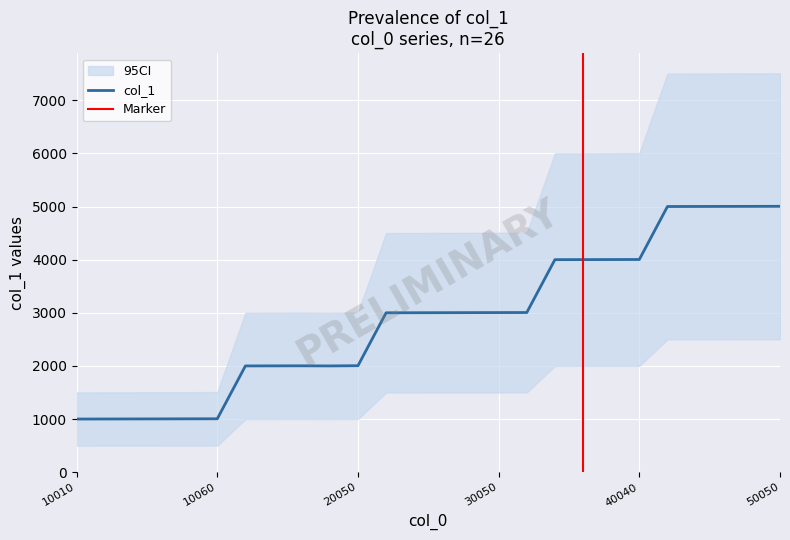

What is the change in value from 10050 to 30030?

+1998